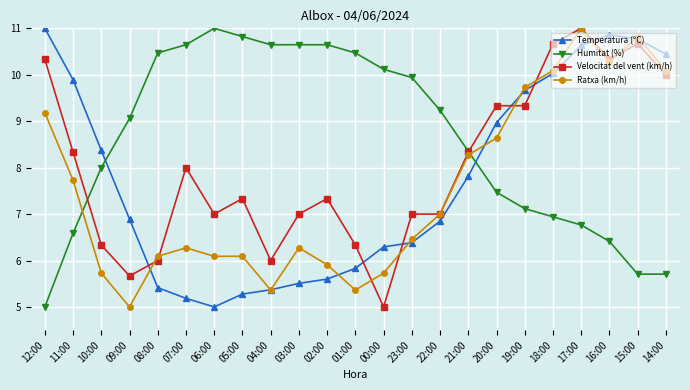

True or false: Ratxa (km/h) has more than 2 interior local peaks.

True